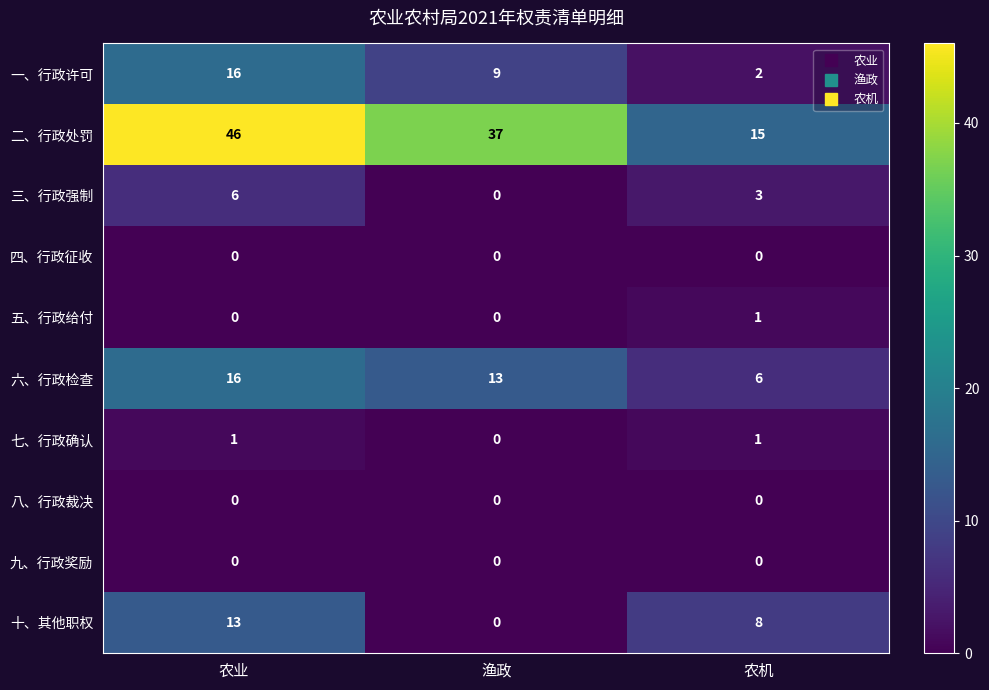

How many positive values does the 五、行政给付 series have?

1